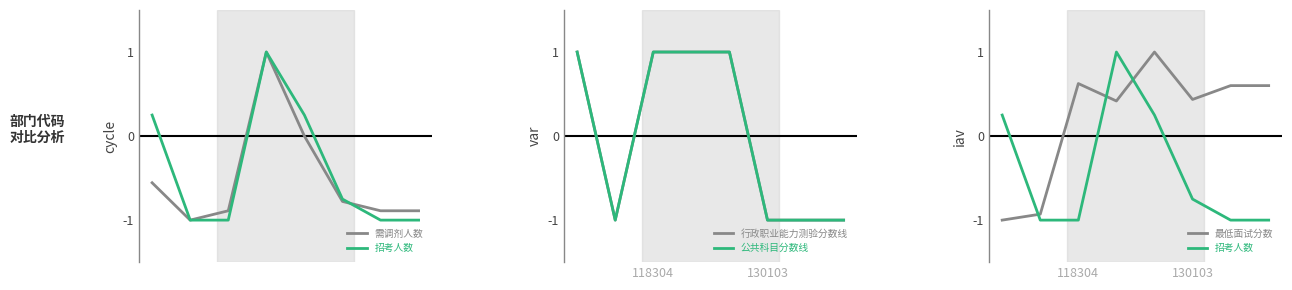

The value of 需调剂人数 at 5 is -1.3. True or false?

False